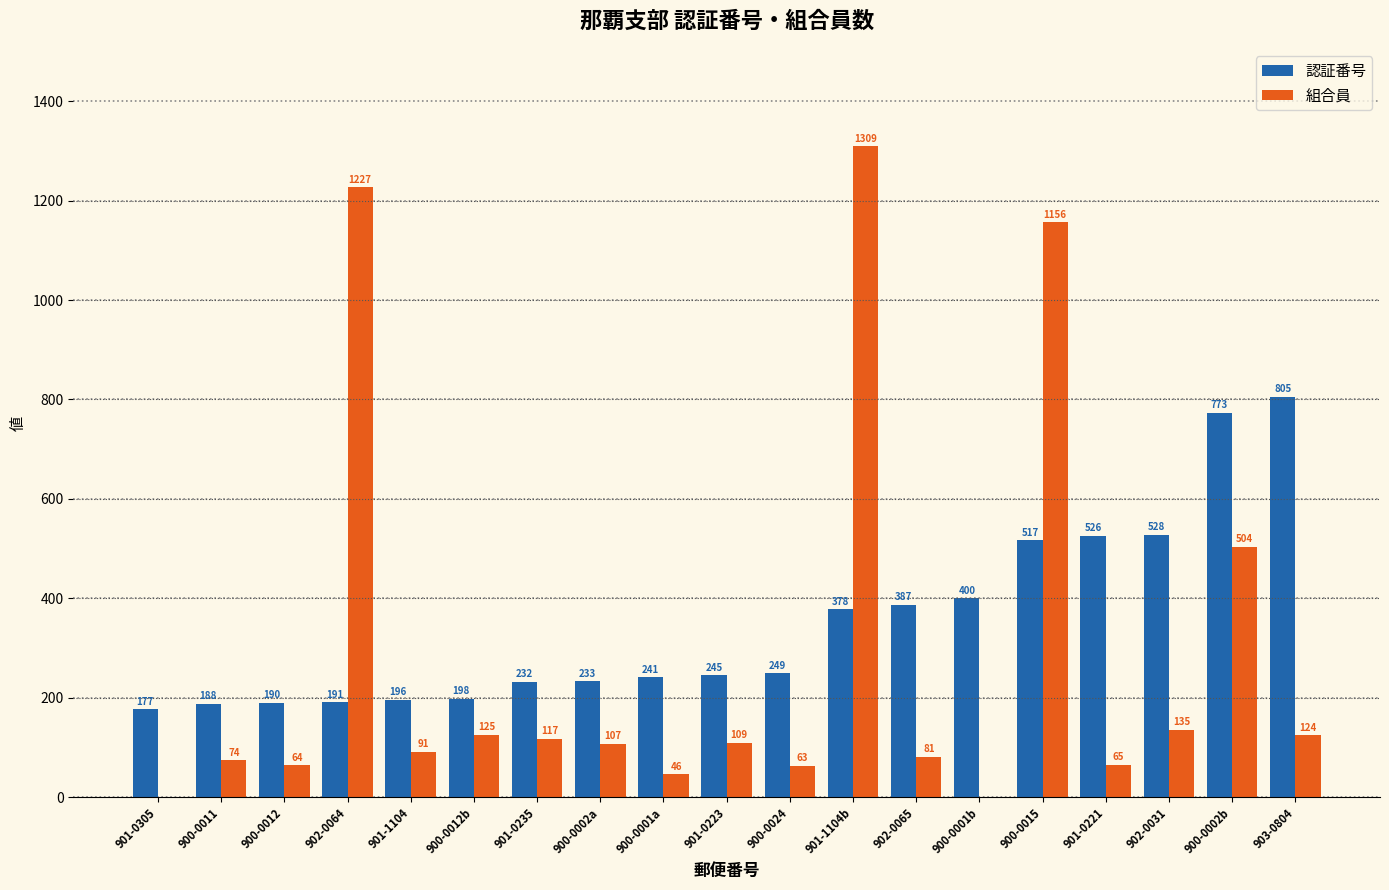

How many series are shown in this chart?

2